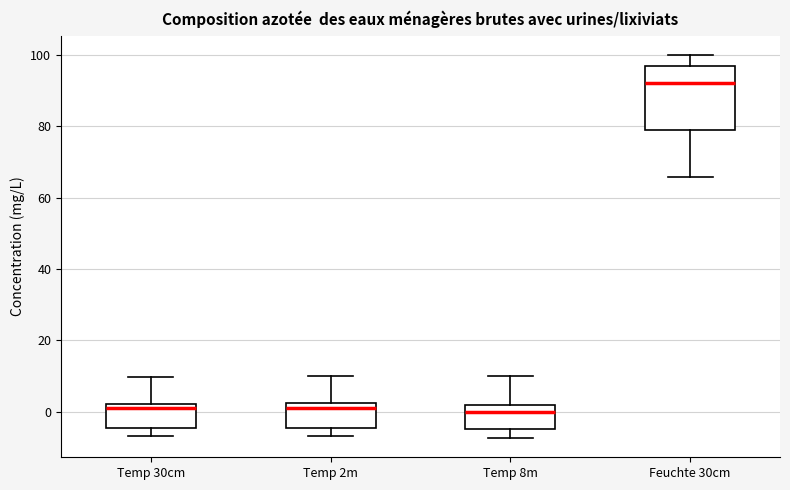

Reading left to right, transcribe this box plot: for each box, give where its median line is, the range the box spans, and where its two whiskers end, as read against the y-axis. The values are not printed on the chart, so give them approximately, as read against the axis.

Temp 30cm: median 2 (just below the box's upper edge), box -4 to 2, whiskers -6 to 10
Temp 2m: median 0, box -4 to 2, whiskers -6 to 10
Temp 8m: median 0, box -4 to 2, whiskers -8 to 10
Feuchte 30cm: median 92, box 80 to 96, whiskers 66 to 100